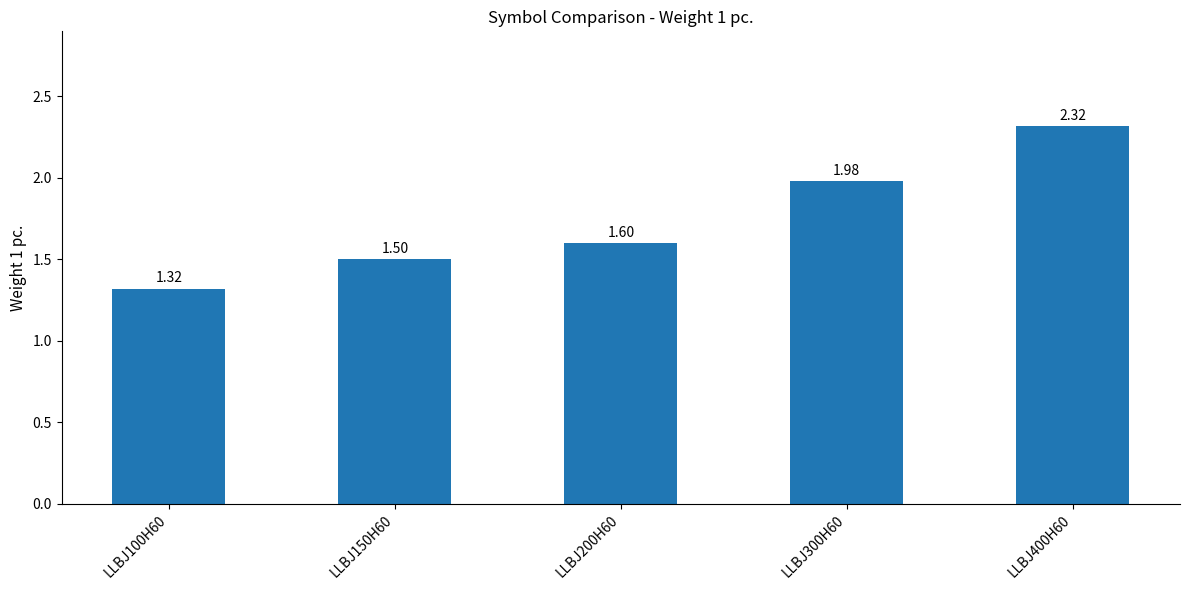

What is the sum of the values at LLBJ100H60 and LLBJ150H60?

2.8